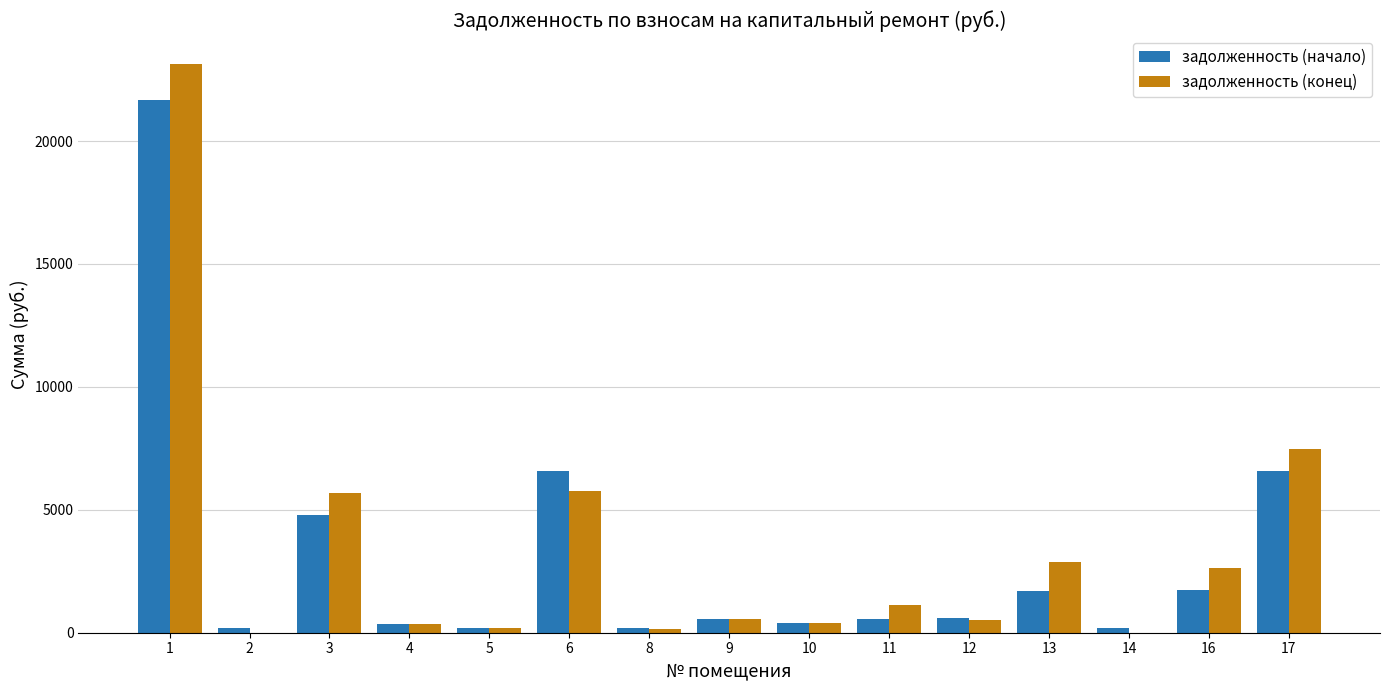

Are the bars grouped side by side (vs. stacked)?

Yes